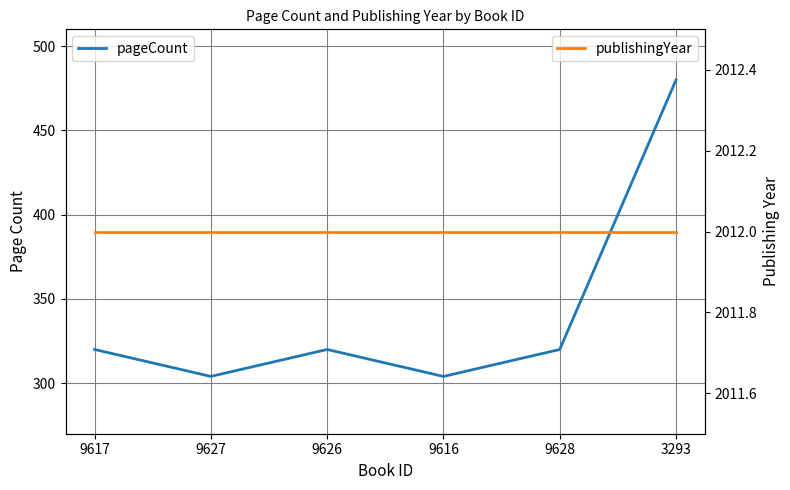

Rank the series by their average value, from lowest to highest.

pageCount, publishingYear